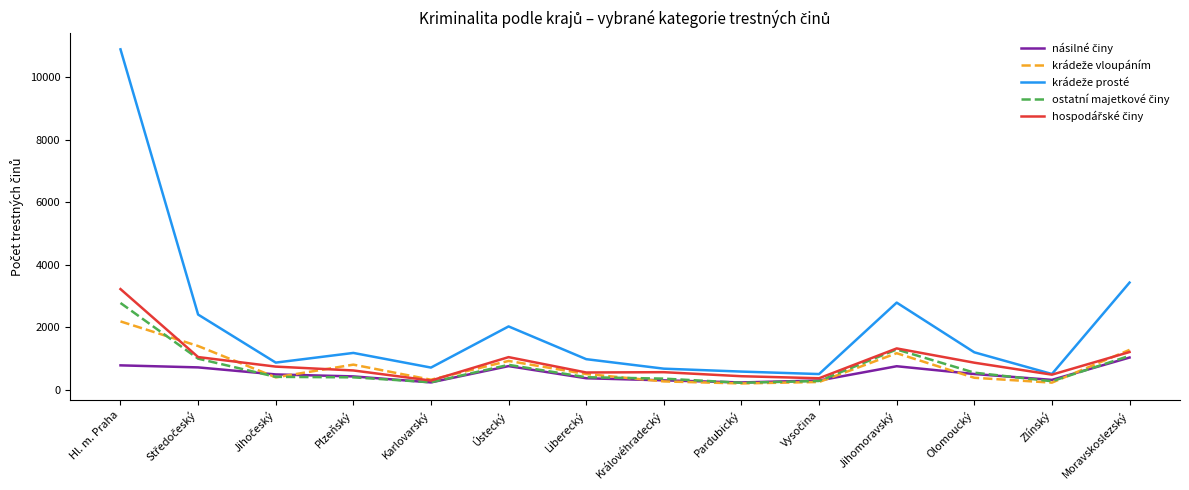

What is the greatest value displayed?

10887